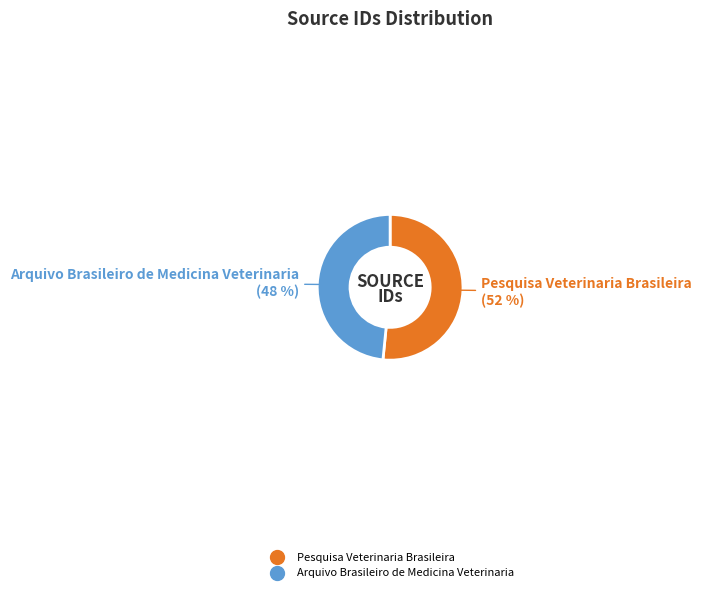

Which has a higher value, Pesquisa Veterinaria Brasileira or Arquivo Brasileiro de Medicina Veterinaria?

Pesquisa Veterinaria Brasileira